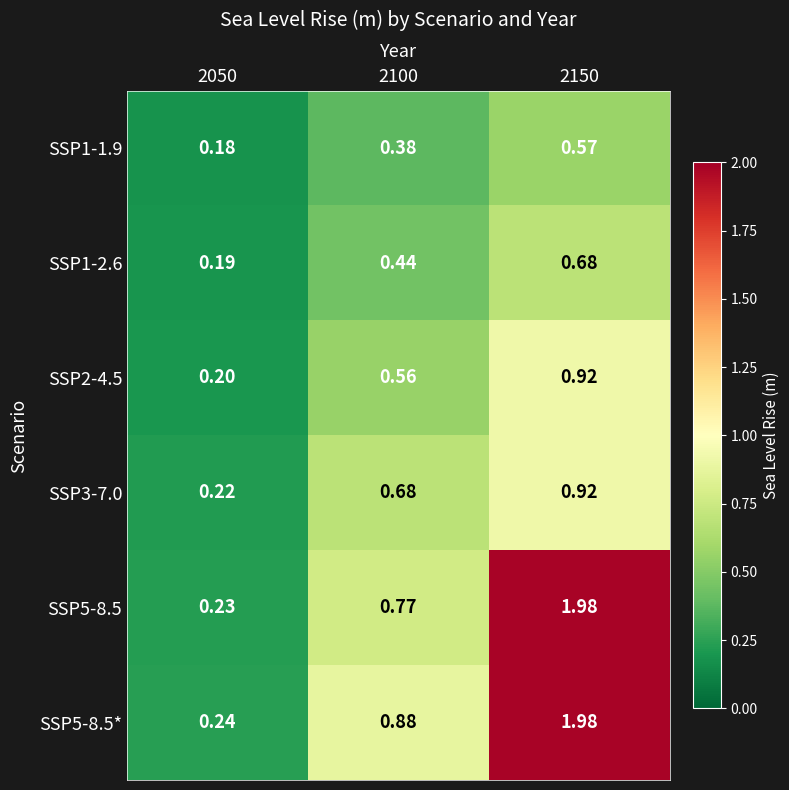

Is the value of SSP5-8.5 at 2100 greater than the value of SSP1-1.9 at 2100?

Yes